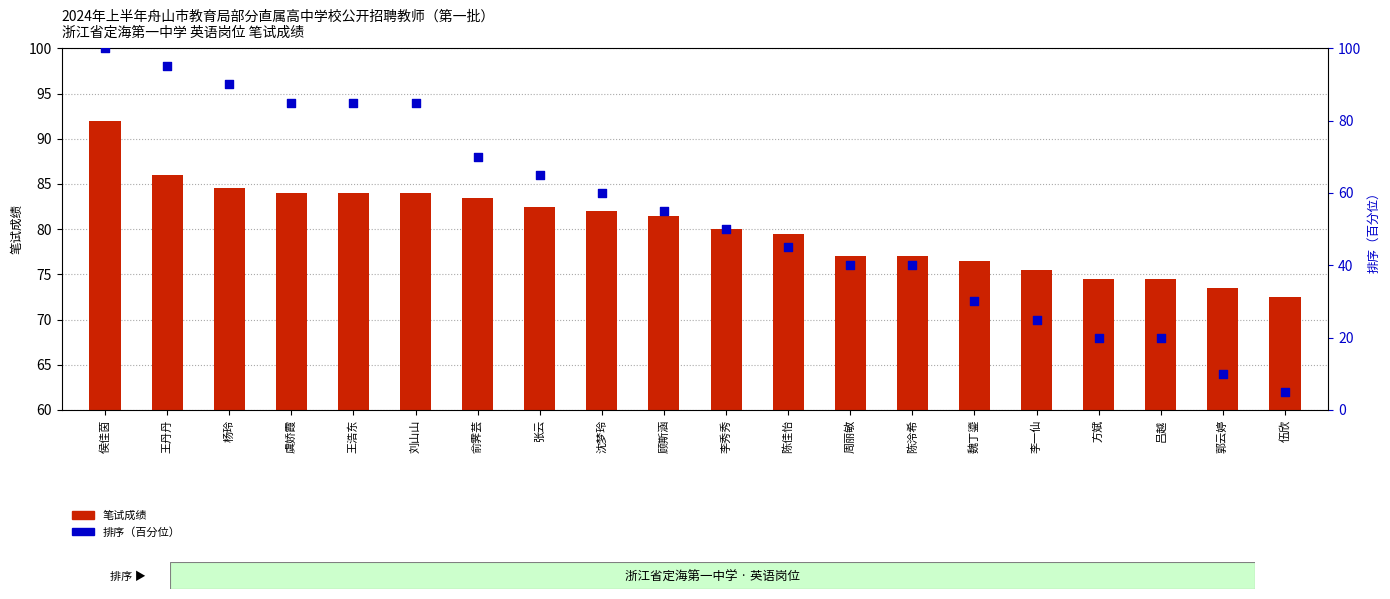

Which series reaches the maximum Y coordinate?

排序（百分位）